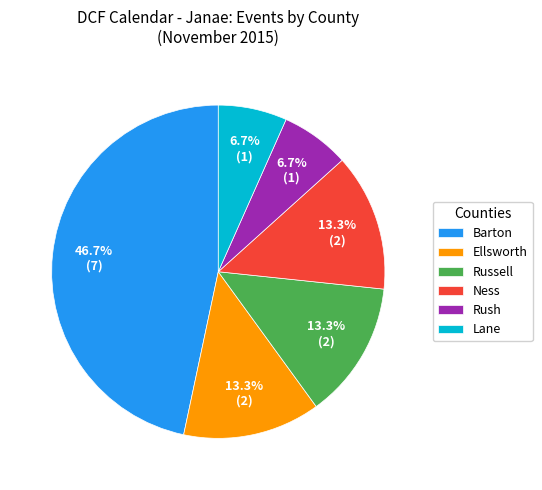

Which has a higher value, Lane or Ness?

Ness